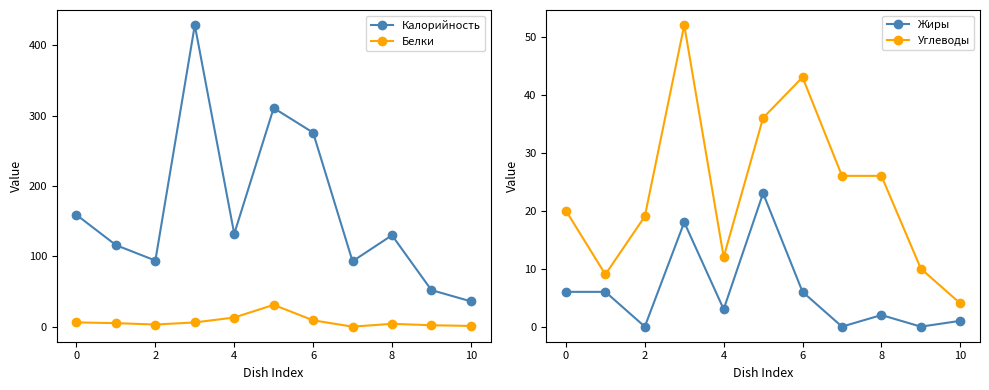

True or false: Белки has a value of 1 at 10.

True